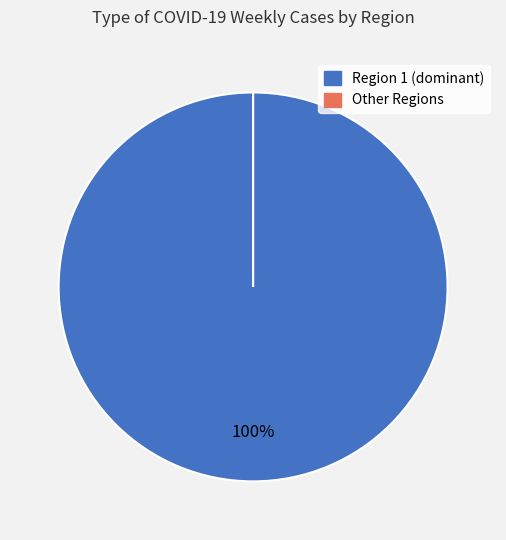

Which slice is the smallest?

Region -99